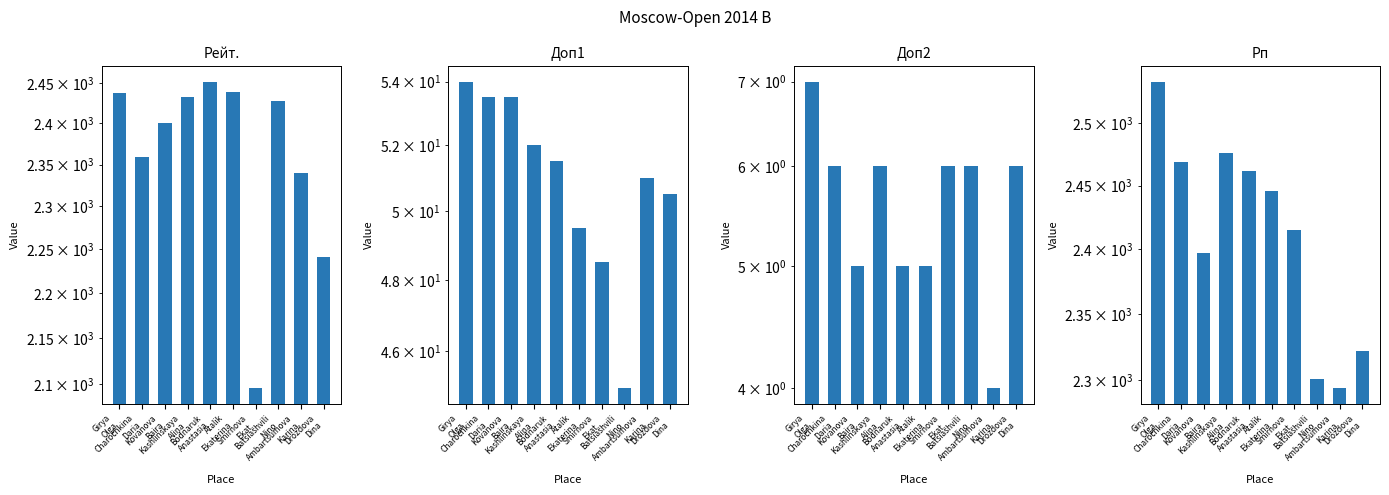

Which series has the largest total across all categories?

Рп